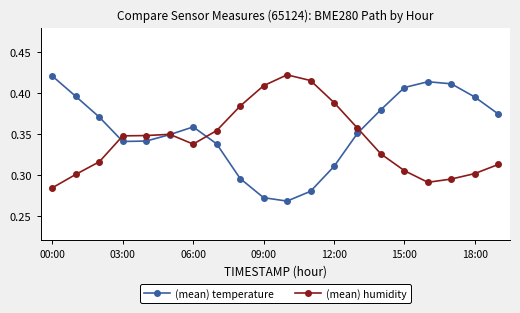

Count the (mean) humidity values in the range 0 to 1.

20